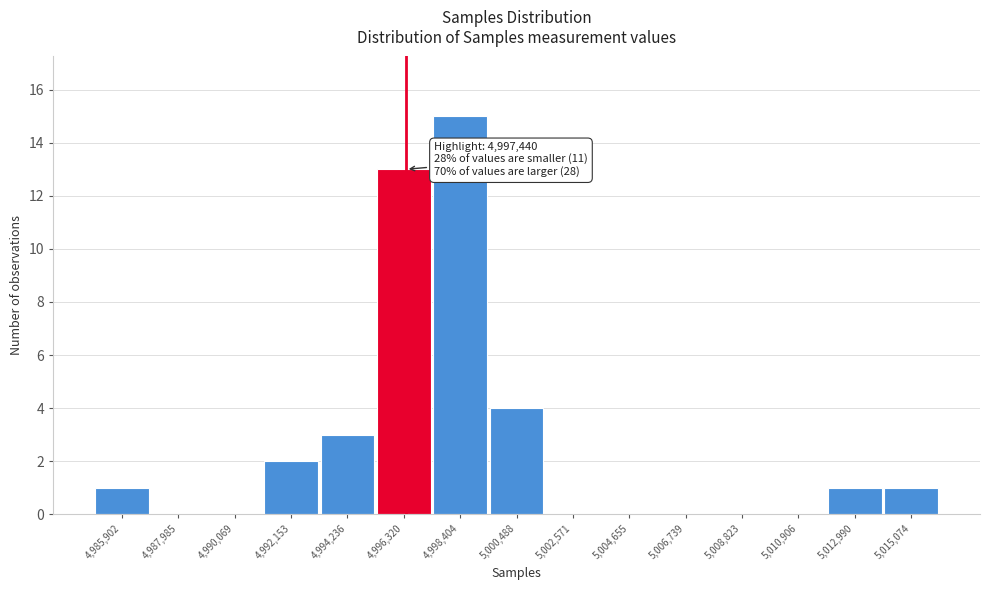

Reading right to left, list all the values displayed in this chart.

5,015,074=1	5,012,990=1	5,010,906=0	5,008,823=0	5,006,739=0	5,004,655=0	5,002,571=0	5,000,488=4	4,998,404=15	4,996,320=13	4,994,236=3	4,992,153=2	4,990,069=0	4,987,985=0	4,985,902=1